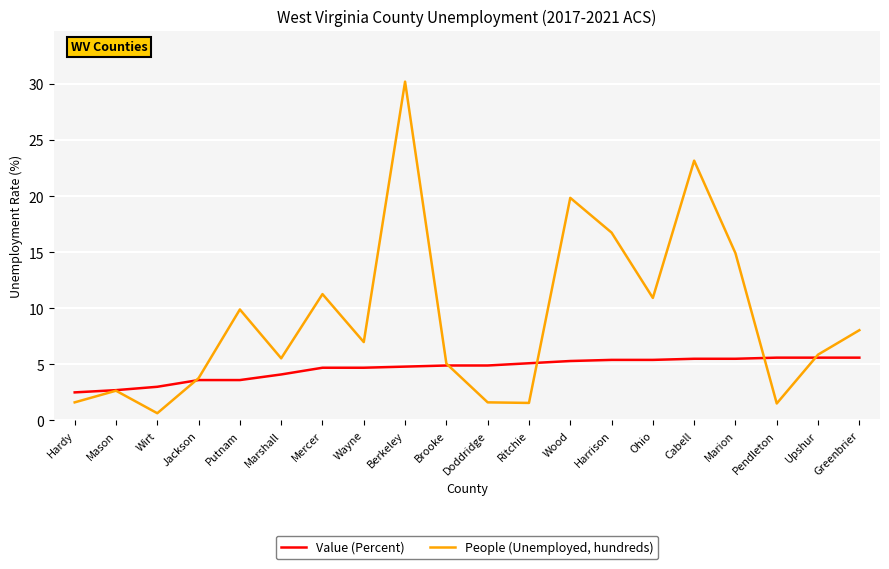

List the series in order of their overall mean, highest first.

People (Unemployed, hundreds), Value (Percent)